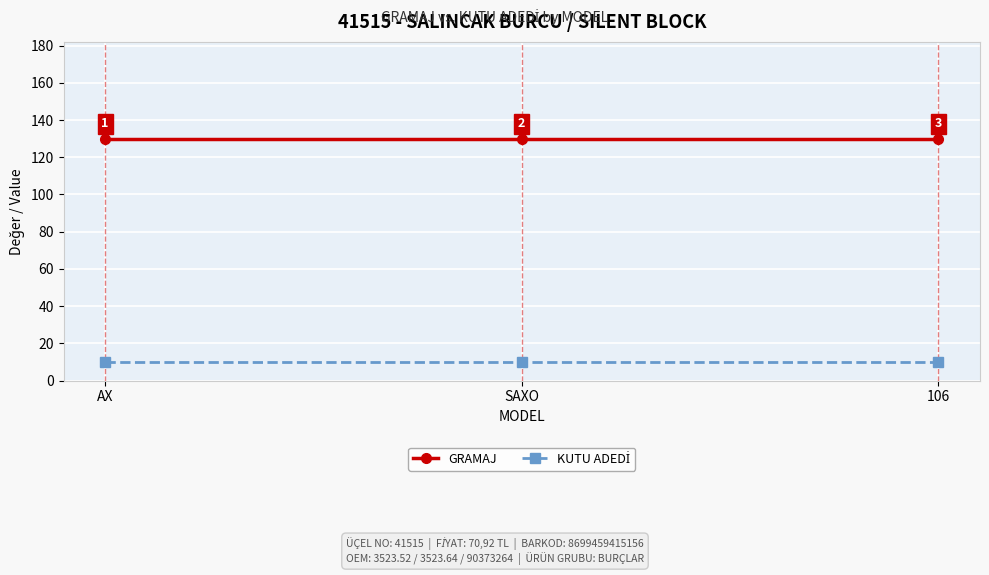

What position from the right is AX?

3